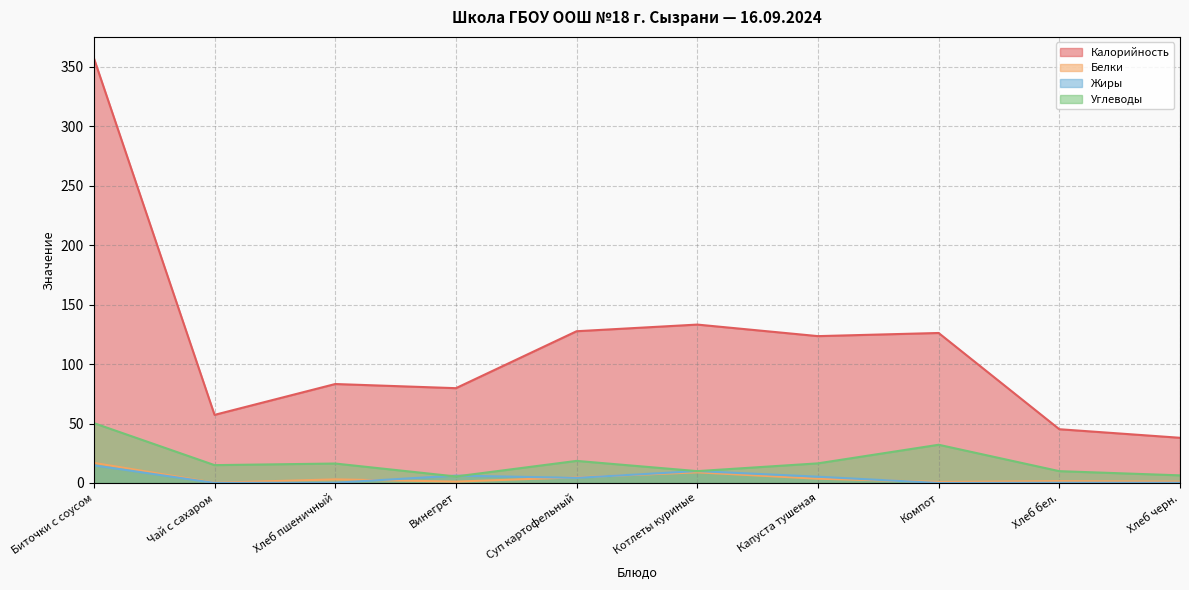

What is the value of the Жиры point at the 7th from the left?

5.3